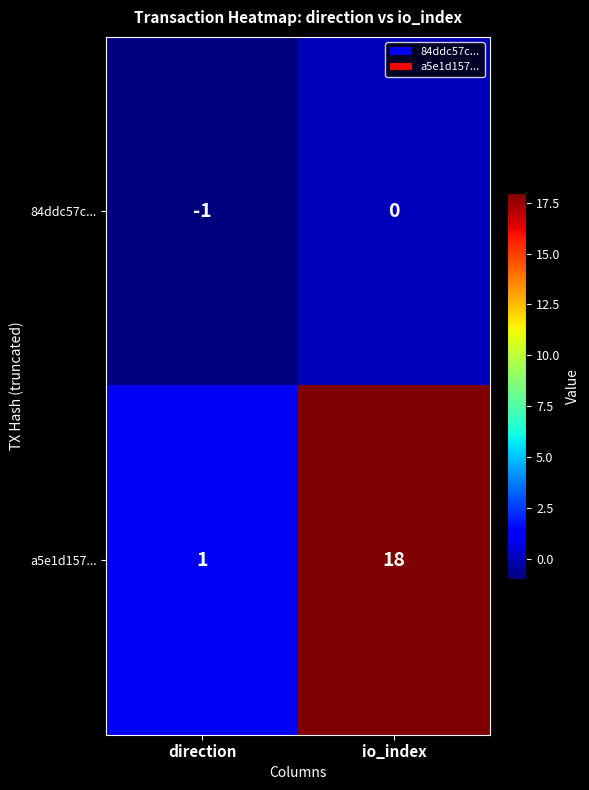

What is the smallest value displayed?

-1